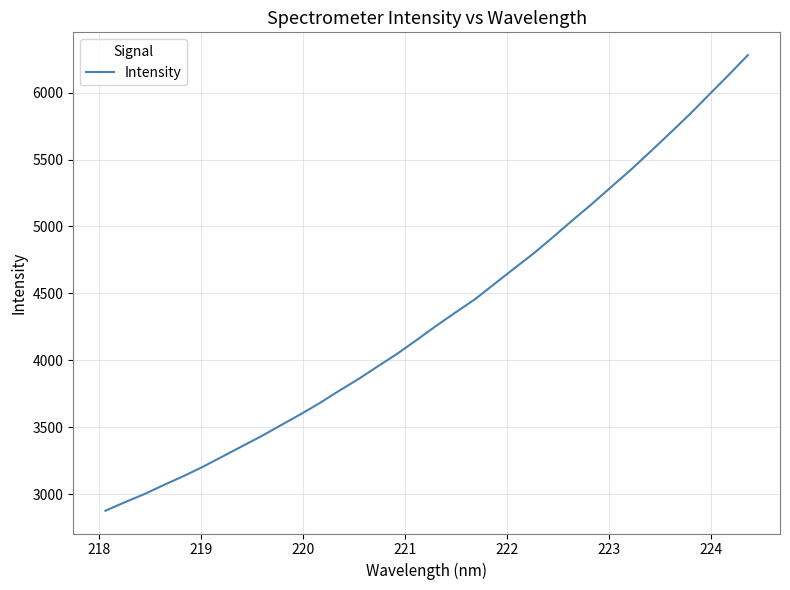

What is the difference between the maximum and minimum values?

3405.4